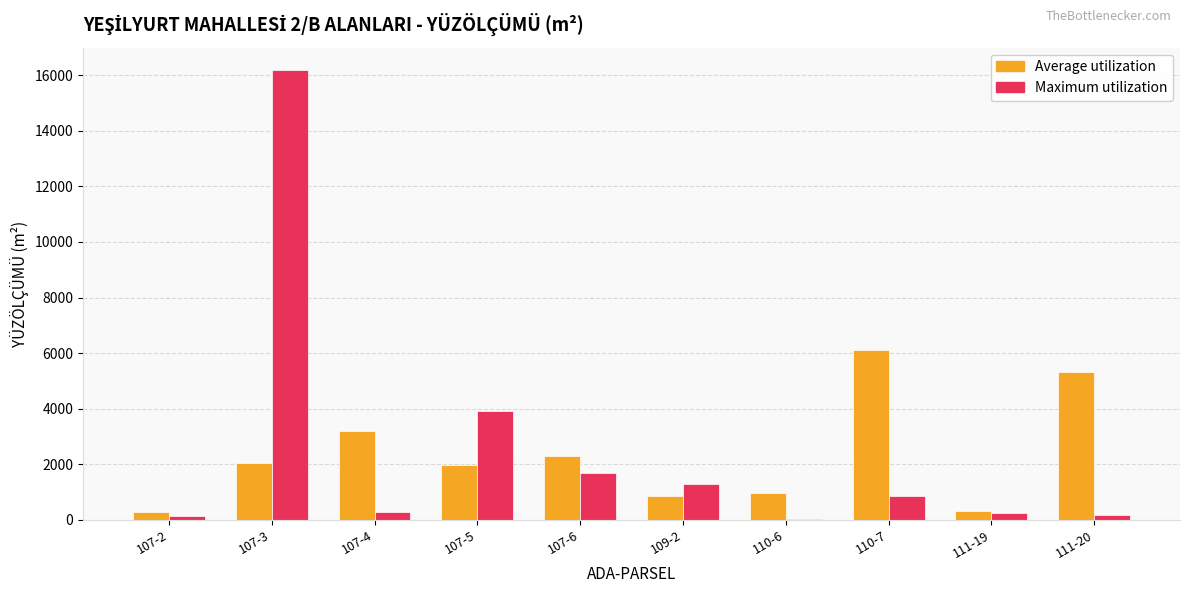

Which series has the largest total across all categories?

Maximum utilization